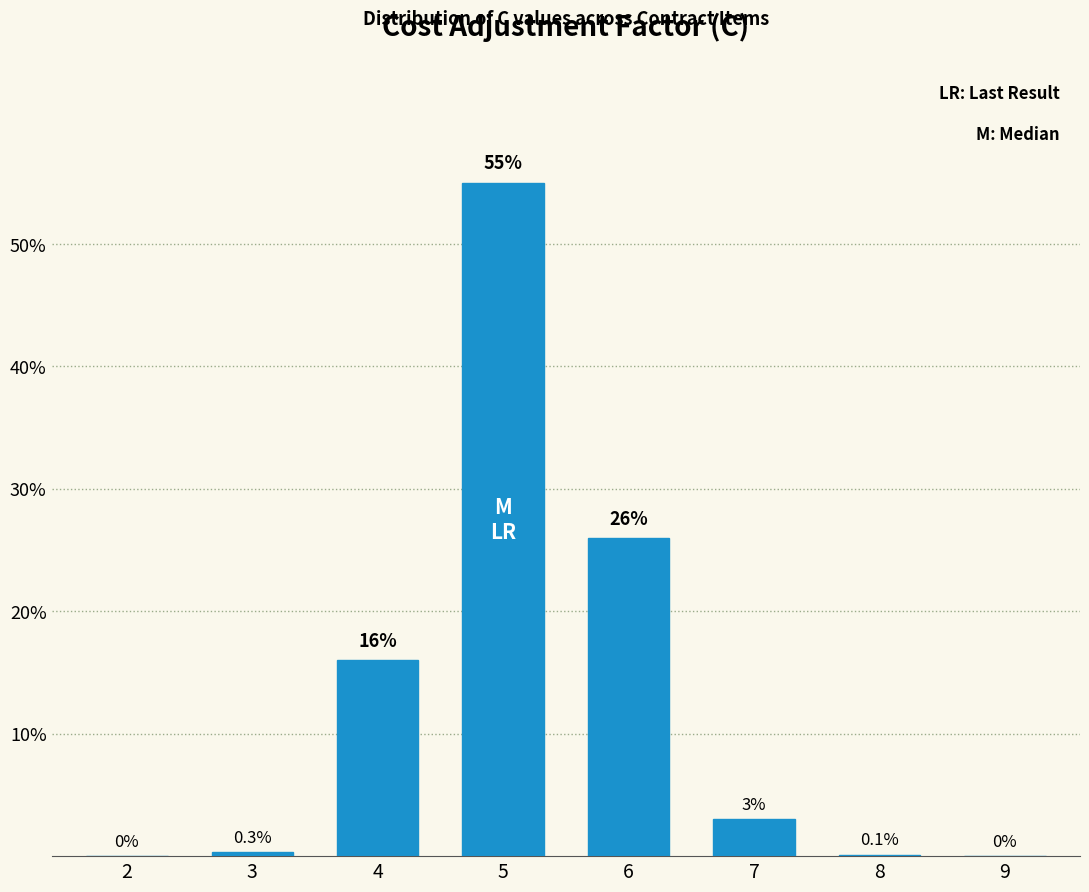

Reading right to left, transcribe all the data shown in this chart.

9=0.0	8=0.1	7=3.0	6=26.0	5=55.0	4=16.0	3=0.3	2=0.0